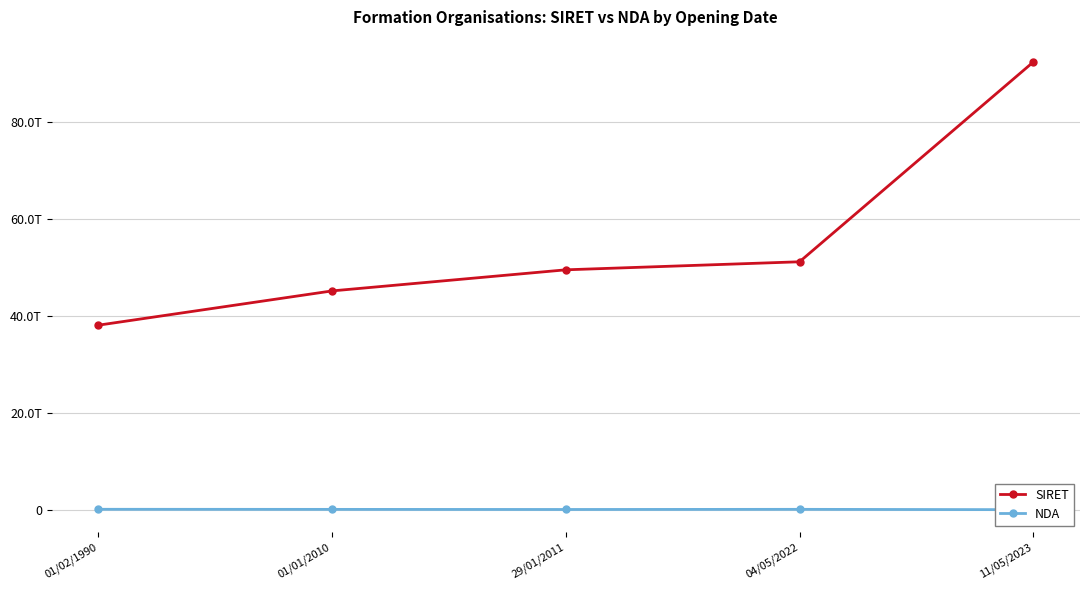

What is the lowest value of the SIRET series?

38070394200017